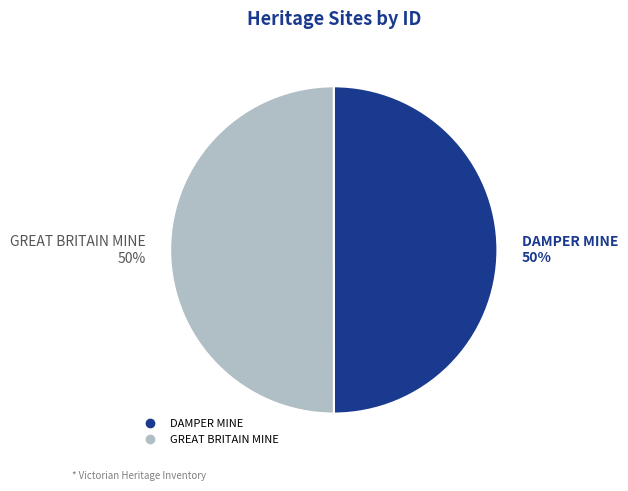

To the nearest percent, what percentage of the pie is DAMPER MINE?

50%